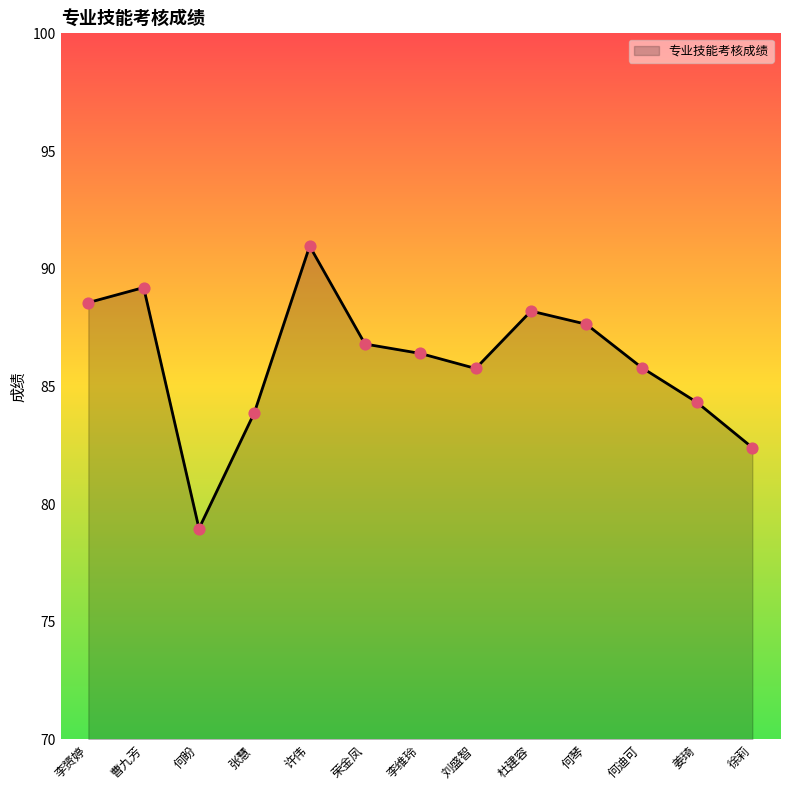

Approximately how many times larger is the value at 何琴 compared to 许伟?

1.0